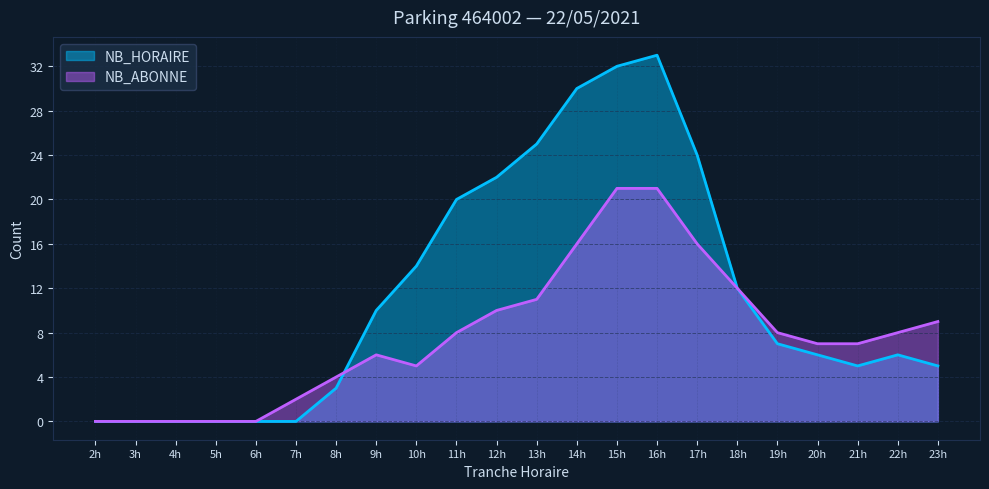

Read the NB_ABONNE value at 11h, to the nearest 10.

10